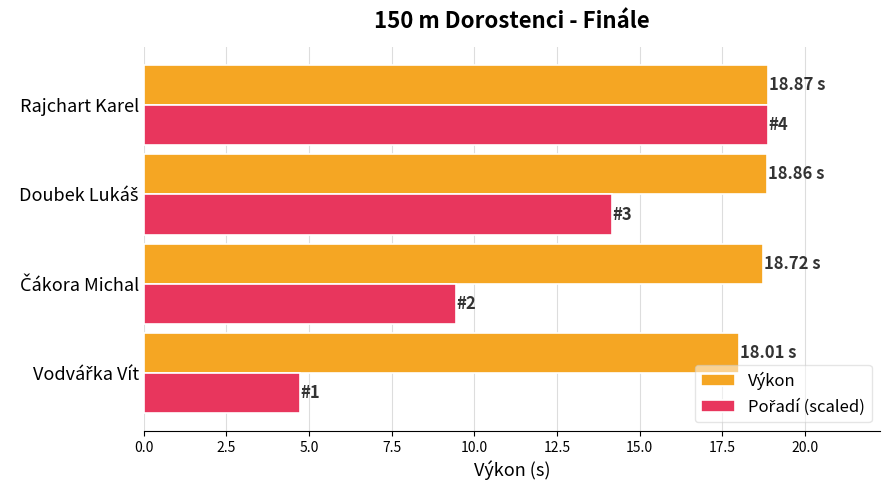

What is the total value across all series at Rajchart Karel?

37.7